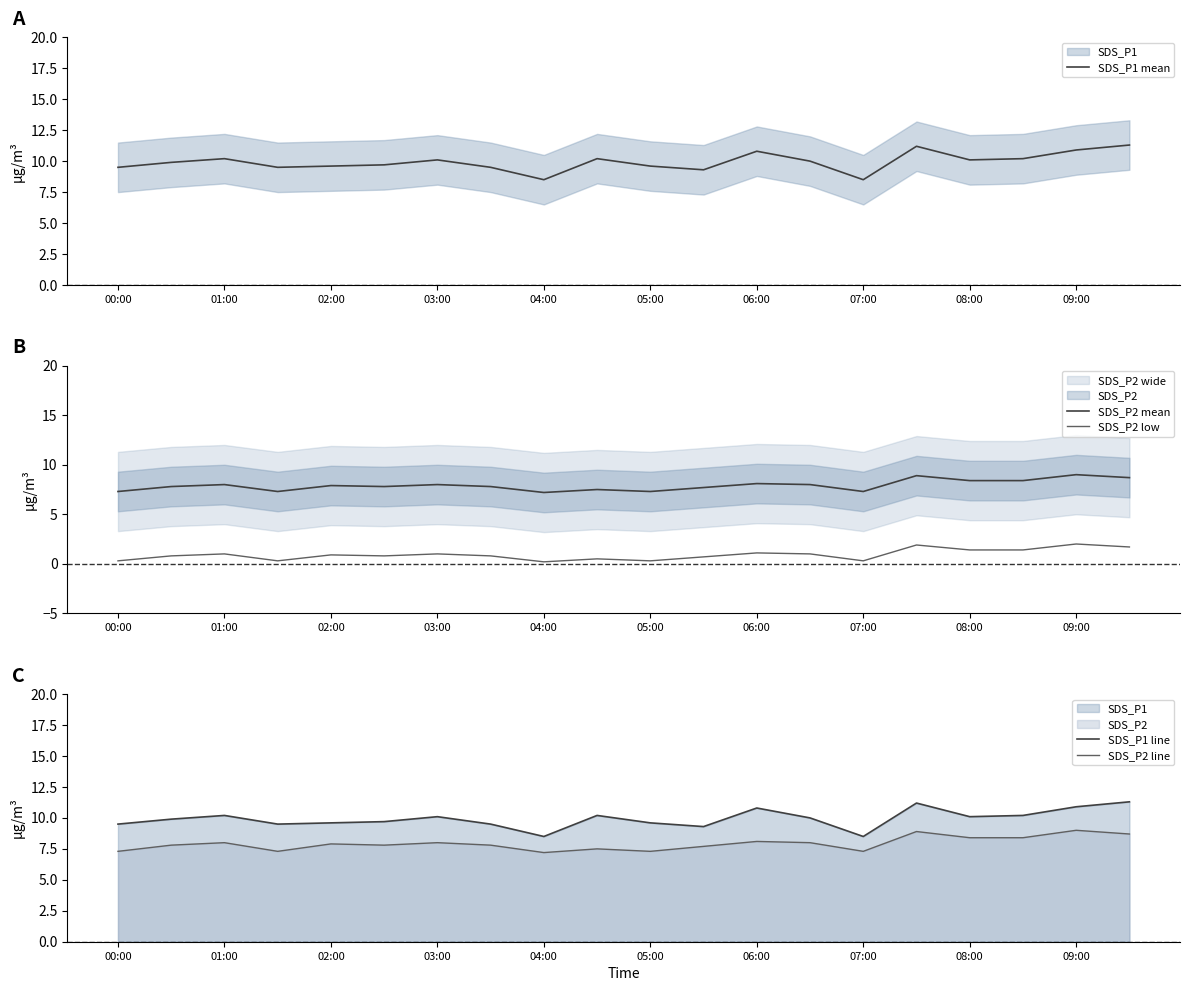

Which series has the widest spread of values?

SDS_P1 mean